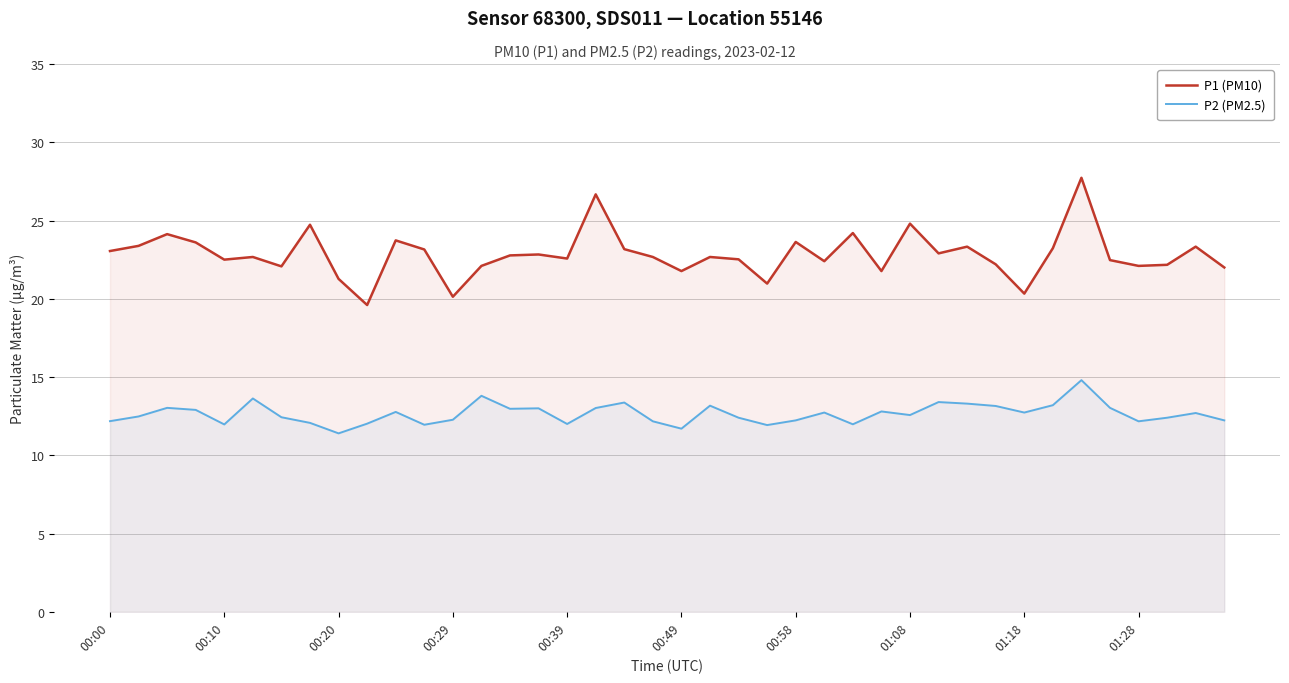

What is the spread (max minus min) of values at 13?

8.3